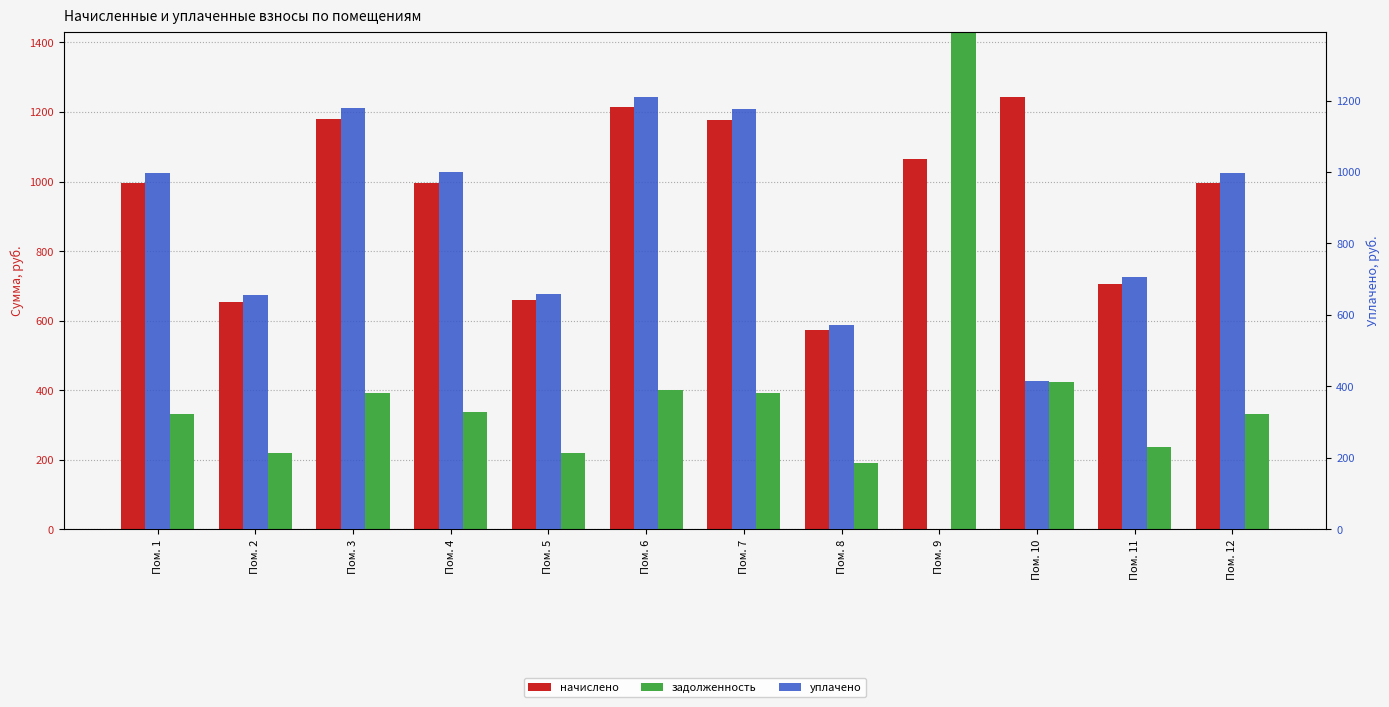

The задолженность series shows 422.2 at Пом. 10. True or false?

True